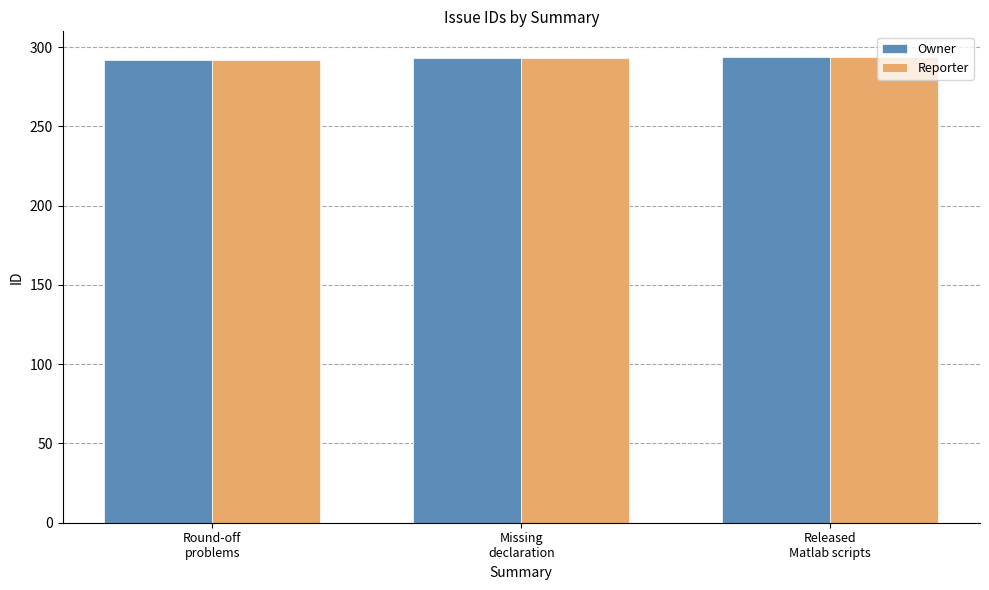

What is the sum of all Owner values?

879